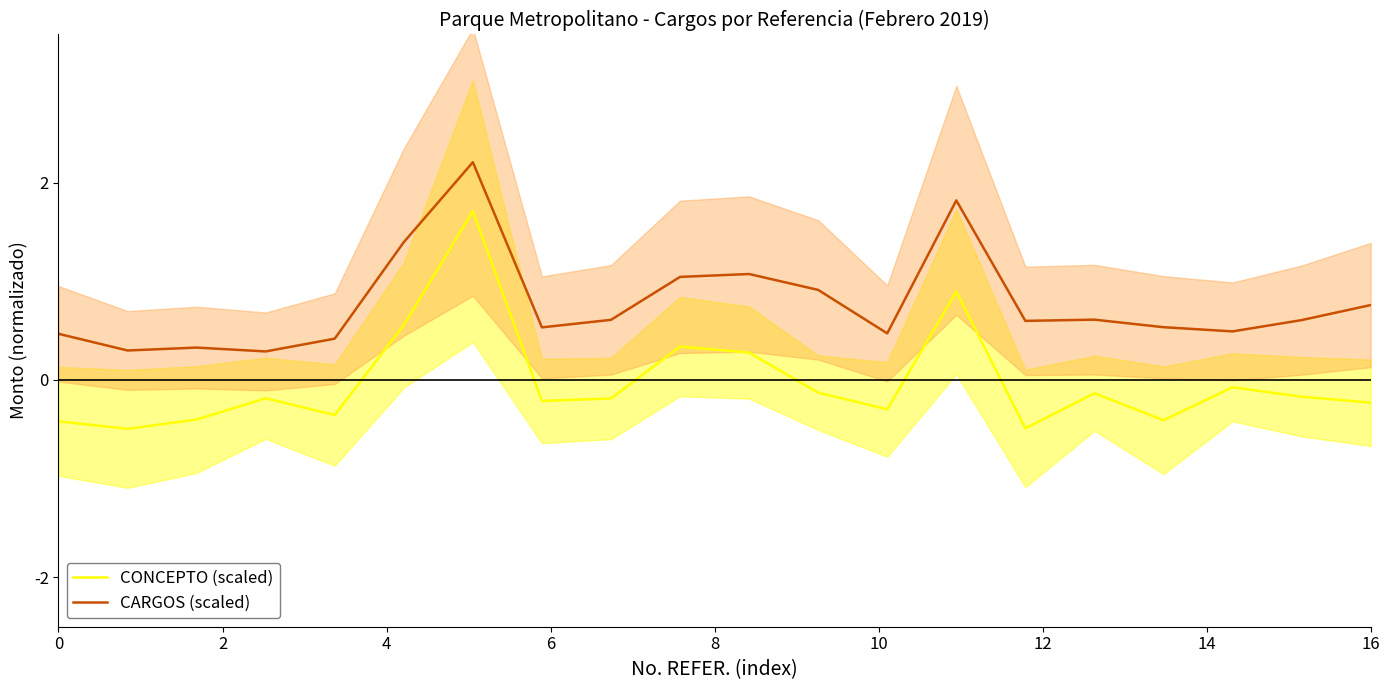

True or false: CONCEPTO (scaled) and CARGOS (scaled) cross at least once.

False